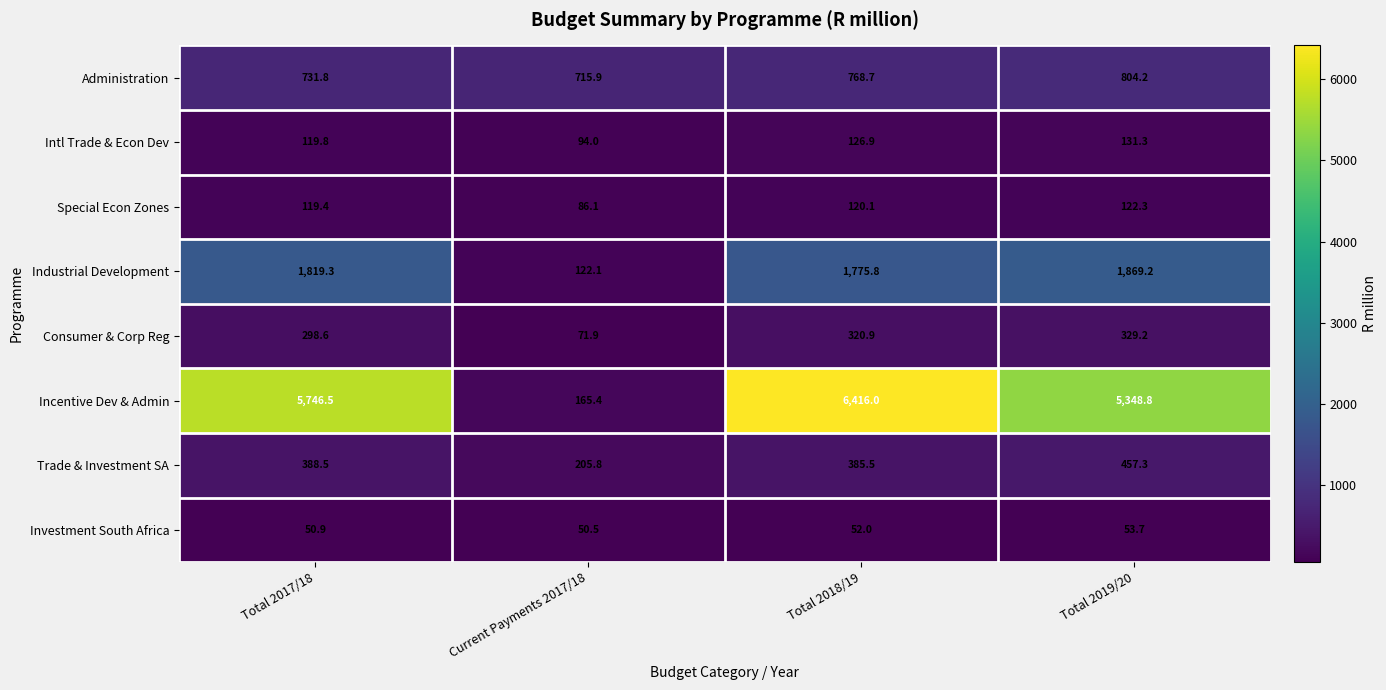

Read the Intl Trade & Econ Dev value at Total 2018/19.

126.9